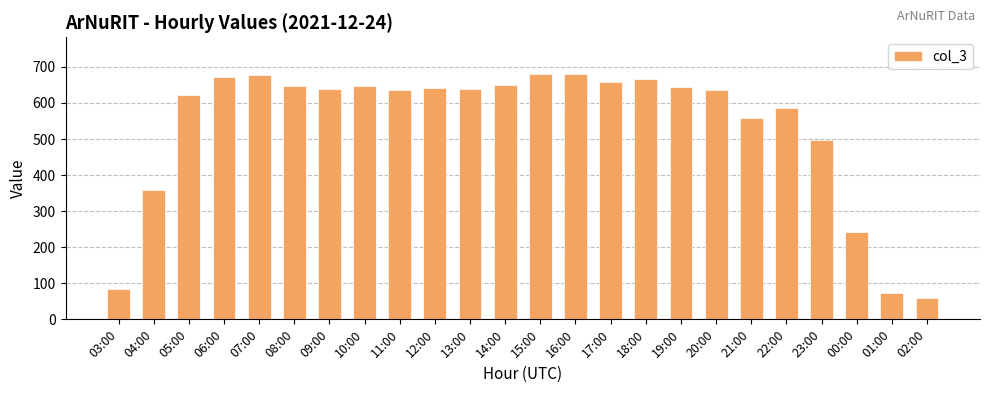

What is the change in value from 05:00 to 11:00?

+13